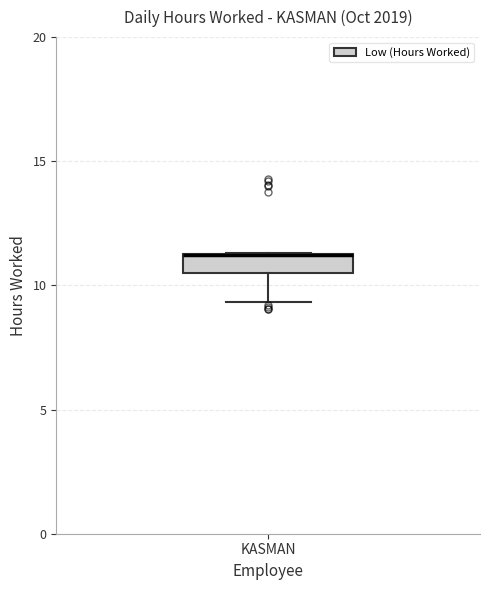

Read this box plot against the y-axis: the position of the median line, the range covered by the box, and the ends of both whiskers. The values are not printed on the chart, so give them approximately, as read against the axis.

median 11.0 (drawn on the box's upper edge), box 10.5 to 11.5, whiskers 9.5 to 11.5